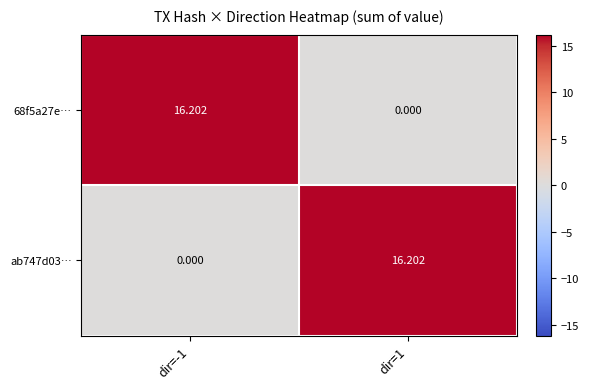

Is the value of ab747d03… at dir=-1 greater than the value of 68f5a27e… at dir=-1?

No